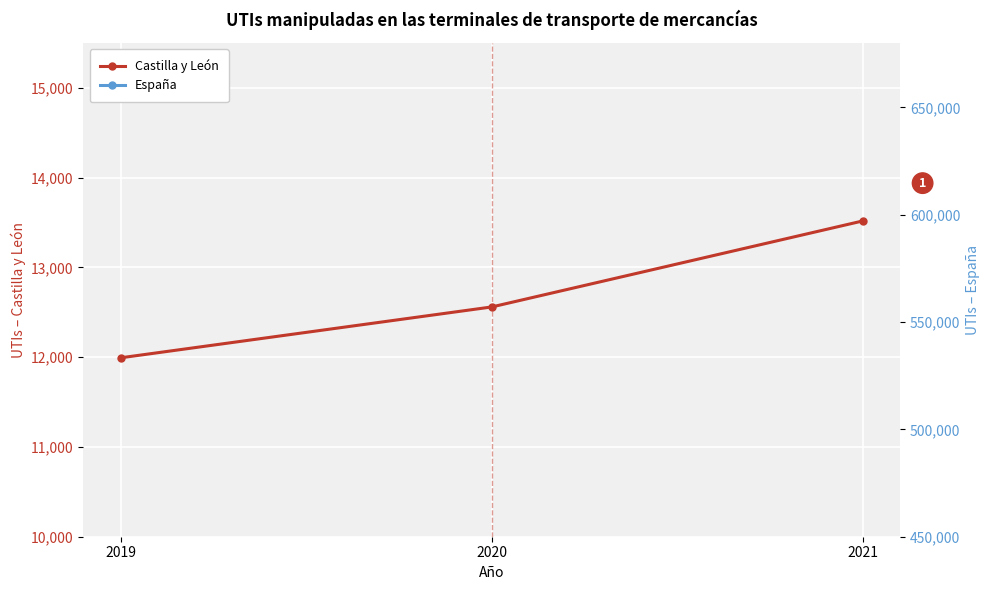

Reading left to right, list all the values displayed in this chart.

Castilla y León: 11993	12560	13519
España: 613306	523790	594287
España (right): 613306	523790	594287